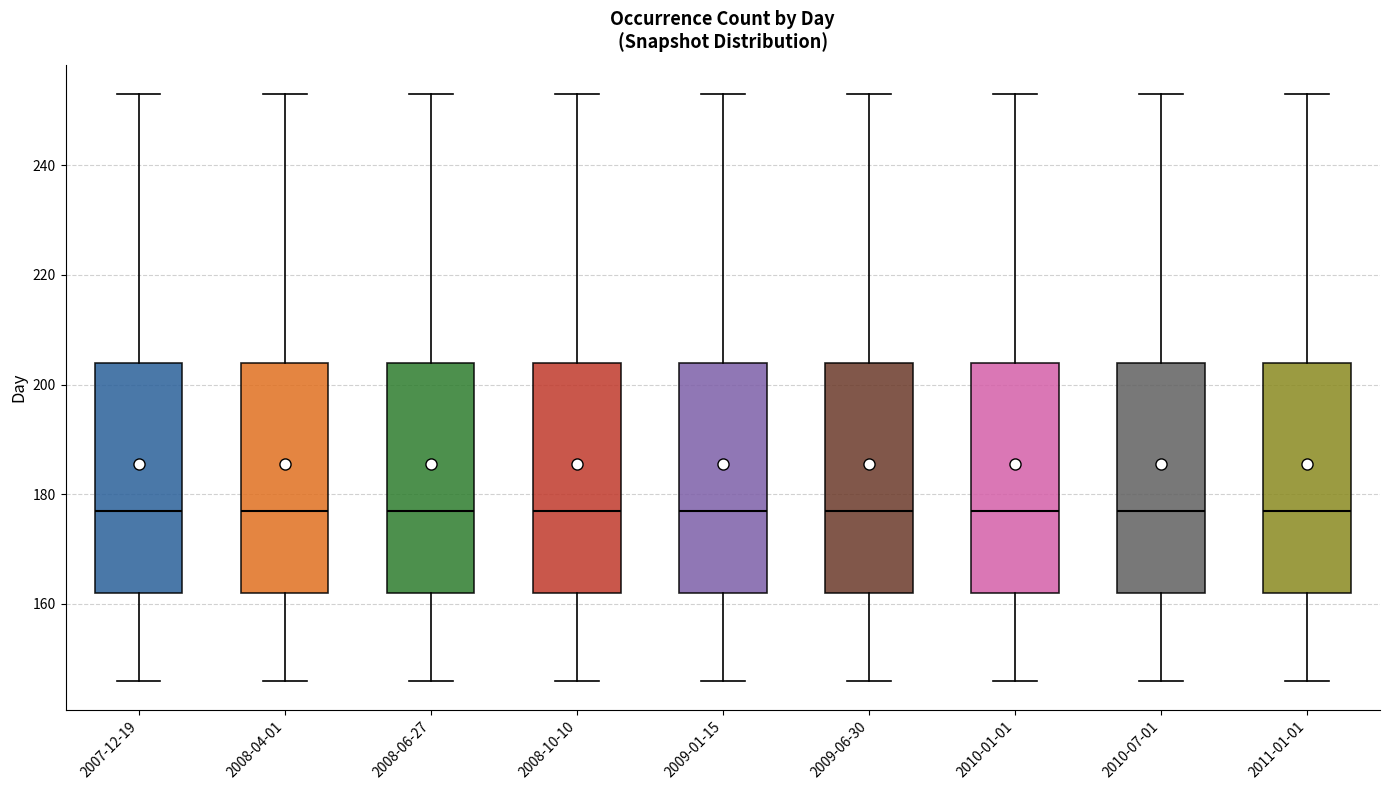

Where does the median line of the box for 2009-01-15 sit on the y-axis? The values are not printed on the chart, so give them approximately, as read against the axis.

178